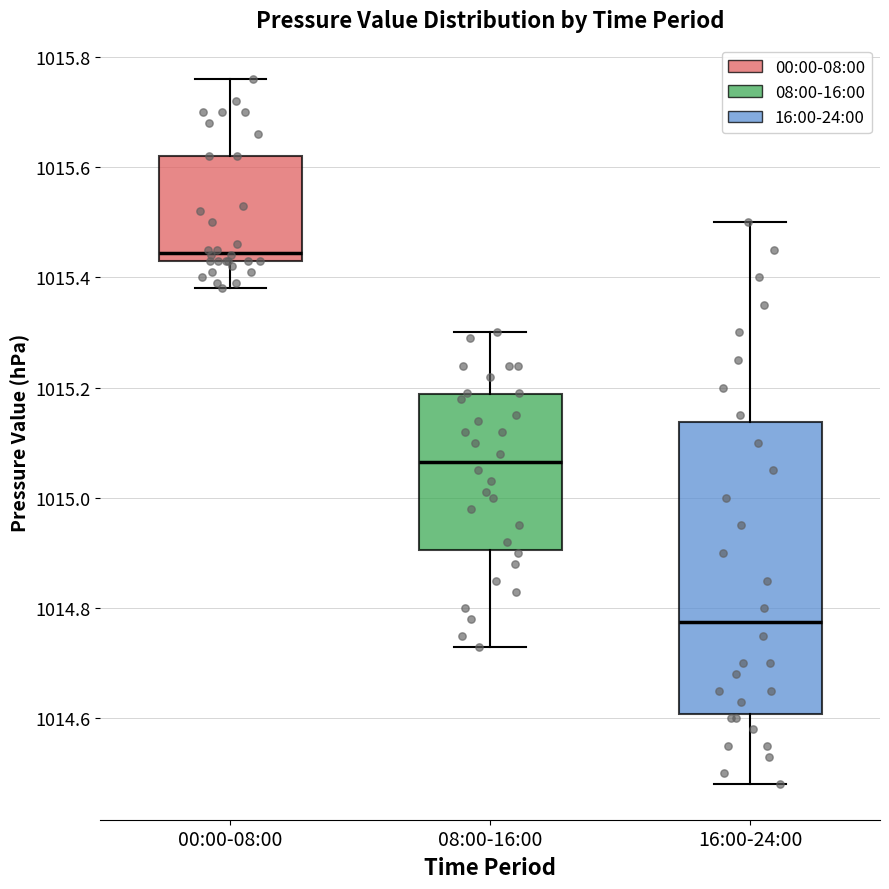

Reading left to right, transcribe this box plot: for each box, give where its median line is, the range the box spans, and where its two whiskers end, as read against the y-axis. The values are not printed on the chart, so give them approximately, as read against the axis.

00:00-08:00: median 1015.44 (just above the box's lower edge), box 1015.44 to 1015.62, whiskers 1015.38 to 1015.76
08:00-16:00: median 1015.06, box 1014.90 to 1015.18, whiskers 1014.74 to 1015.30
16:00-24:00: median 1014.78, box 1014.60 to 1015.14, whiskers 1014.48 to 1015.50